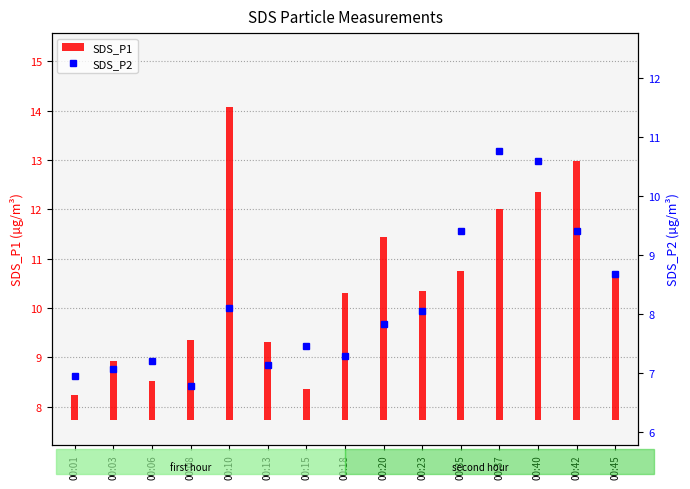

Which has a higher value, 00:42 or 00:40?

00:42